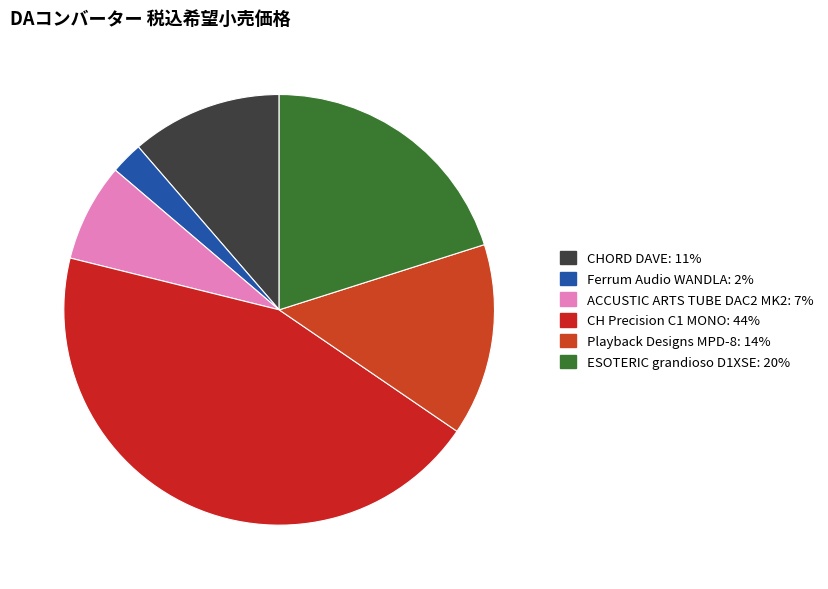

What is the smallest slice in the pie chart?

Ferrum Audio WANDLA